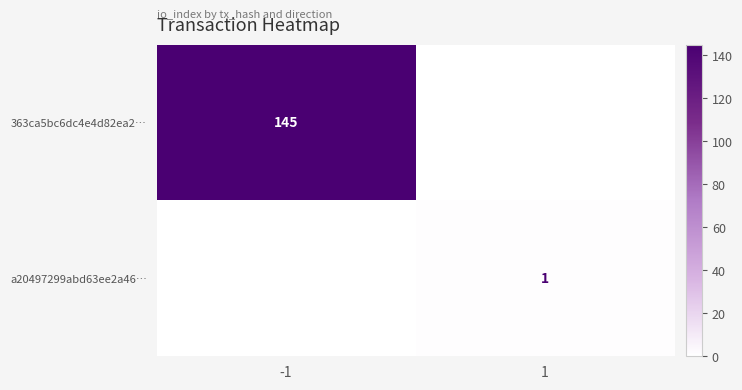

Is it true that 363ca5bc6dc4e4d82ea2… equals 145 at -1?

True